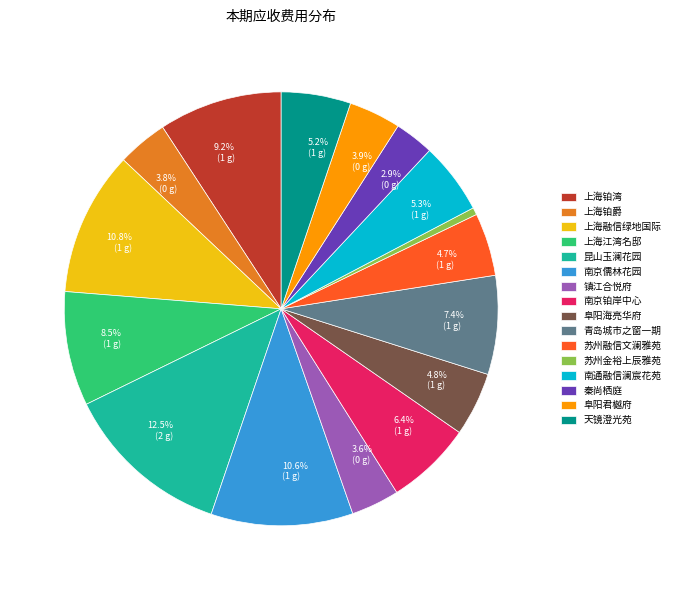

Is there a majority slice in this chart?

No